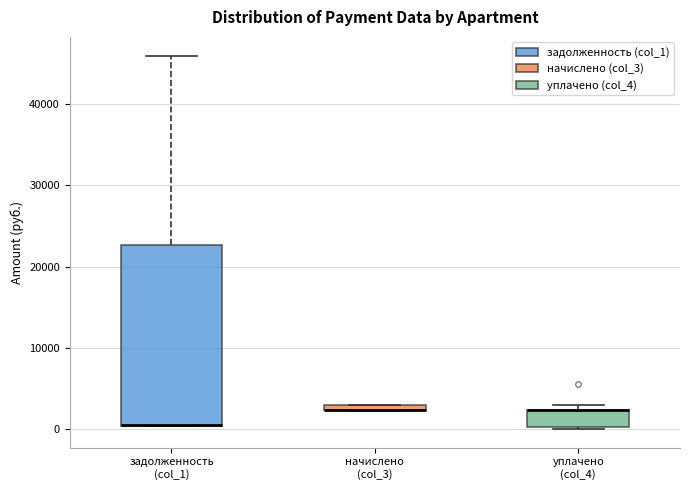

Which box is the tallest, from its lower edge to its upper edge?

задолженность (col_1)